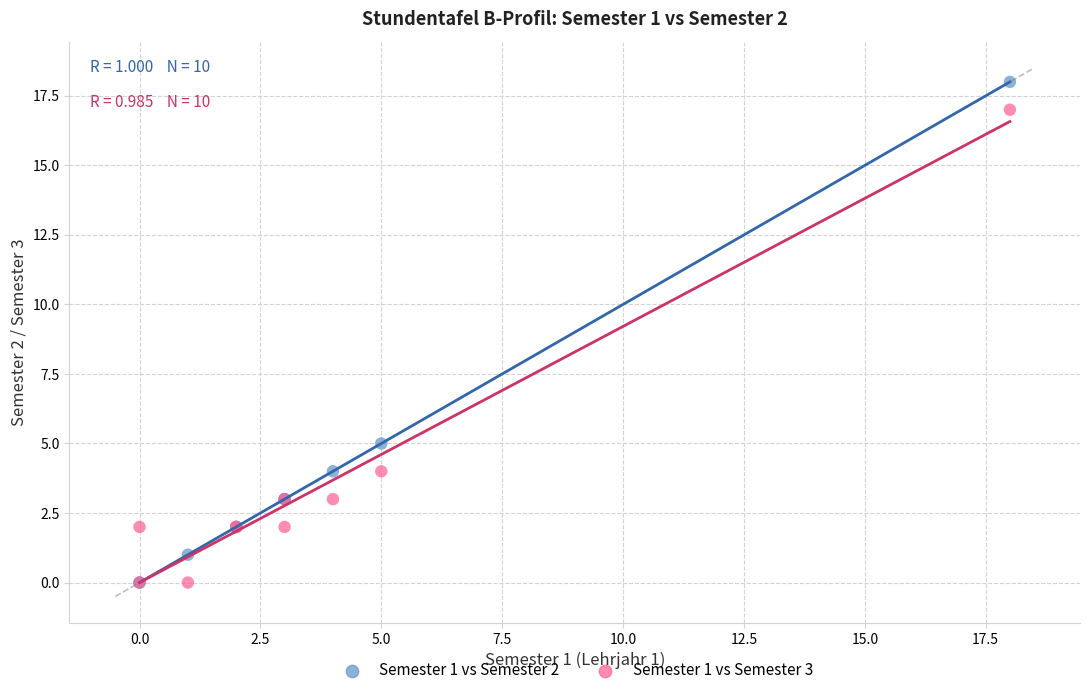

Which series has the widest spread of Y values?

Semester 1 vs Semester 2